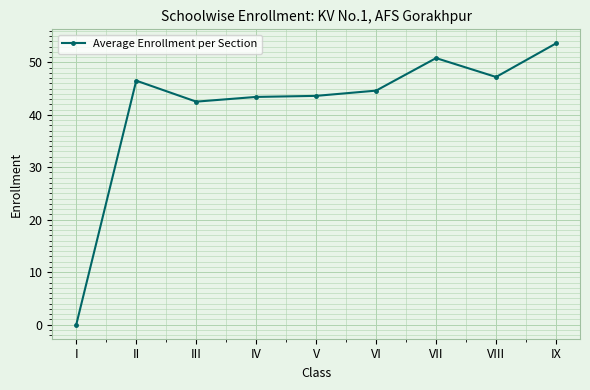

What is the value of the 7th point from the left?

50.8